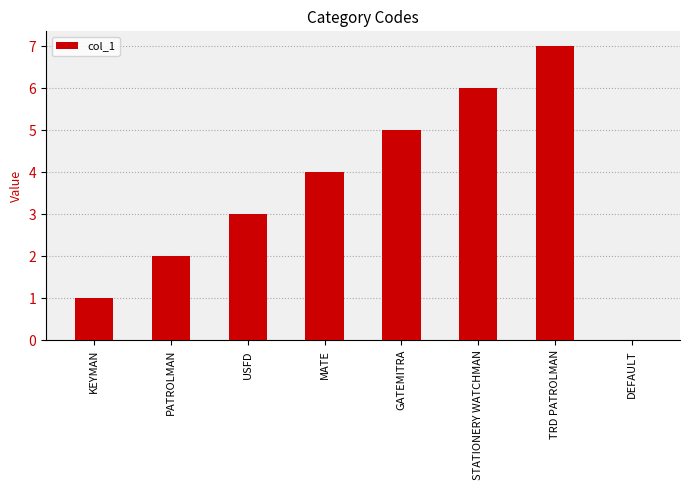

How many categories are shown in the chart?

8